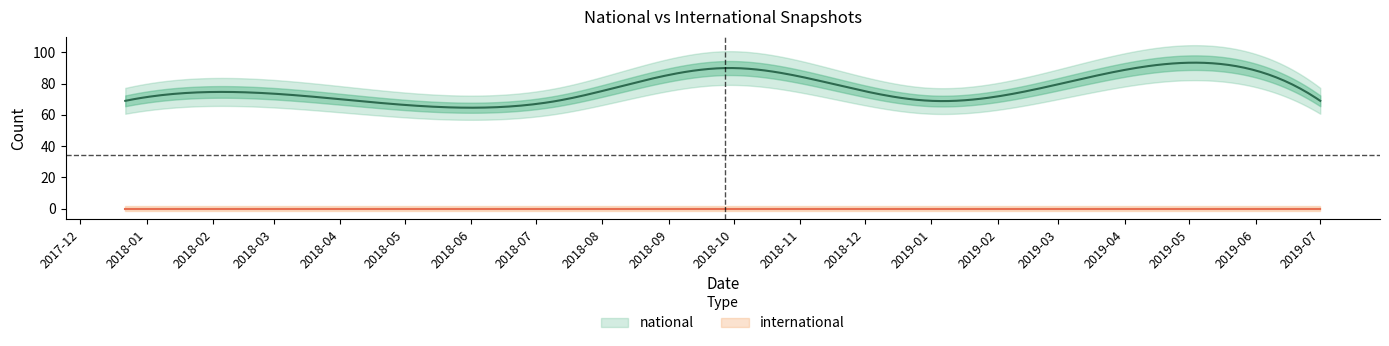

True or false: national and international intersect in this chart.

False